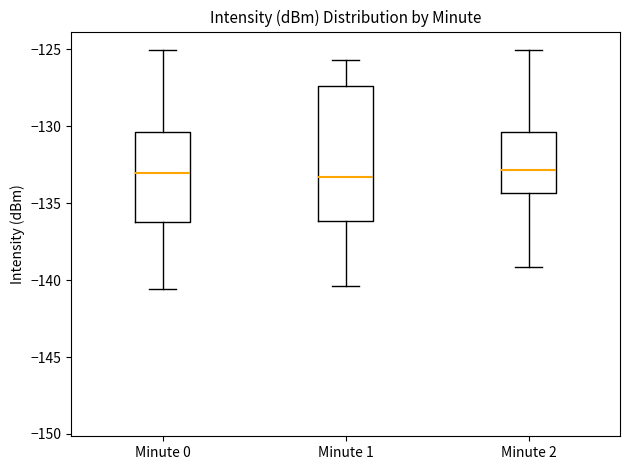

Where is the lower edge of the box for Minute 0 on the y-axis? The values are not printed on the chart, so give them approximately, as read against the axis.

-136.0